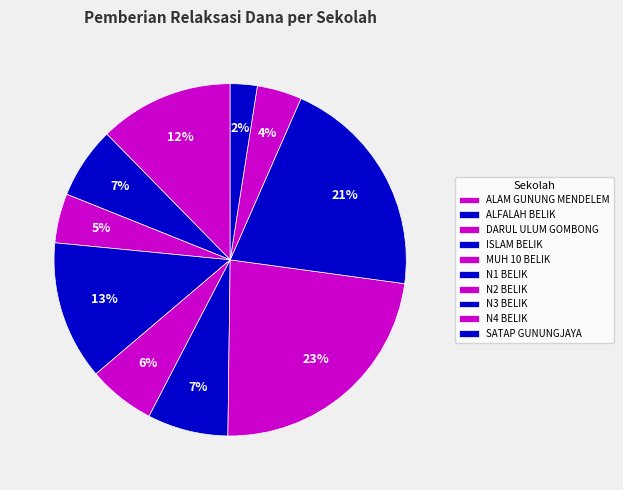

Count the number of slices in the pie.

10